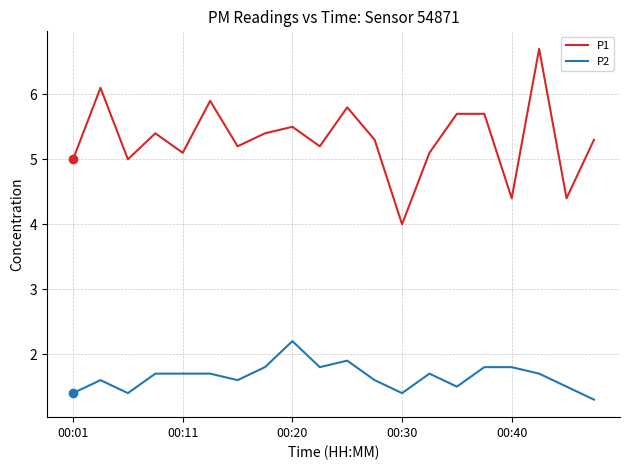

What is the lowest value of the P1 series?

4.0